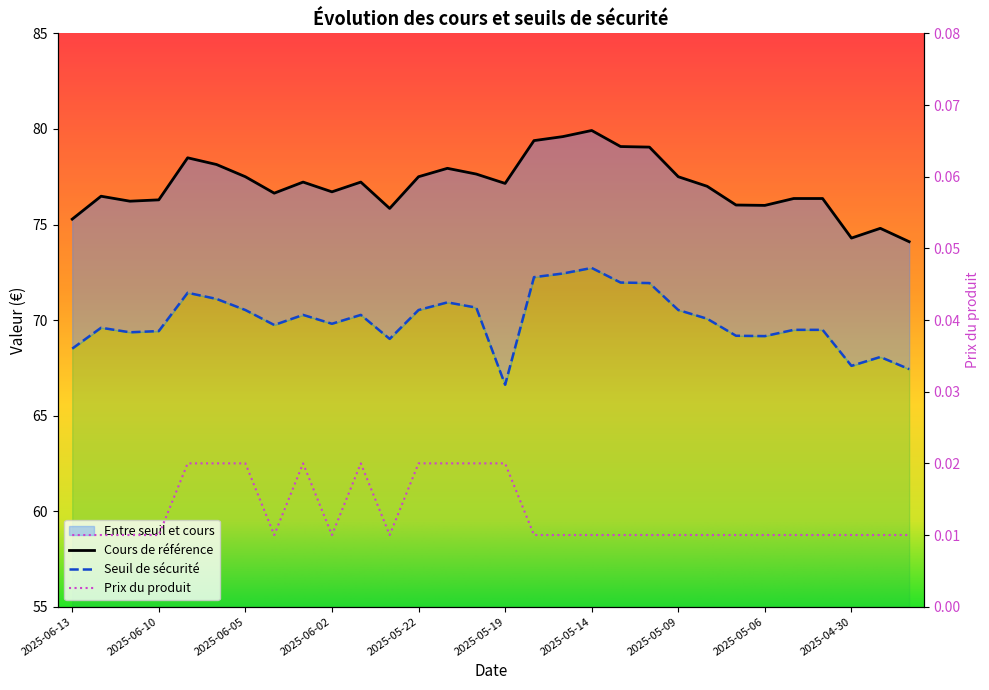

Reading left to right, what are all the values shown in this chart?

Seuil de sécurité: 68.5	69.6	69.4	69.4	71.4	71.1	70.5	69.7	70.3	69.8	70.3	69.0	70.5	70.9	70.7	66.6	72.2	72.4	72.7	72.0	71.9	70.5	70.1	69.2	69.2	69.5	69.5	67.6	68.1	67.4
Cours de référence: 75.3	76.5	76.2	76.3	78.5	78.1	77.5	76.6	77.2	76.7	77.2	75.8	77.5	77.9	77.6	77.2	79.4	79.6	79.9	79.1	79.0	77.5	77.0	76.0	76.0	76.4	76.4	74.3	74.8	74.1
Prix du produit: 0.0	0.0	0.0	0.0	0.0	0.0	0.0	0.0	0.0	0.0	0.0	0.0	0.0	0.0	0.0	0.0	0.0	0.0	0.0	0.0	0.0	0.0	0.0	0.0	0.0	0.0	0.0	0.0	0.0	0.0